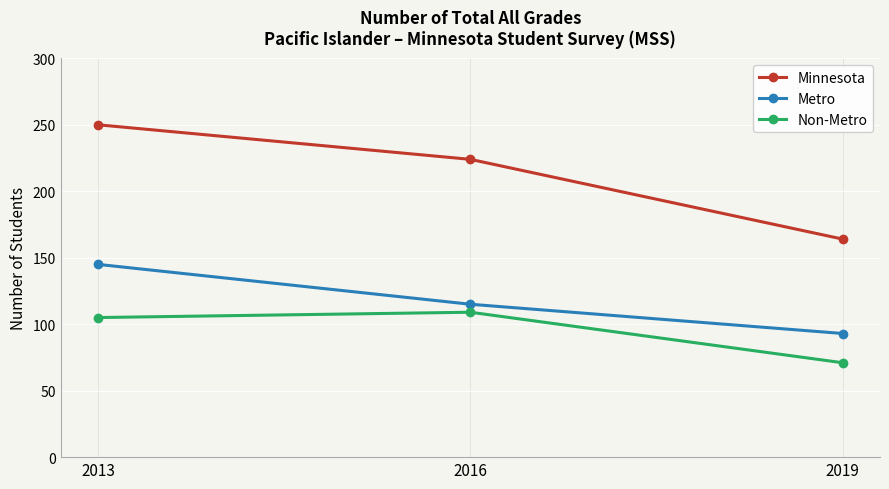

At which category is the sum across all series the highest?

2013